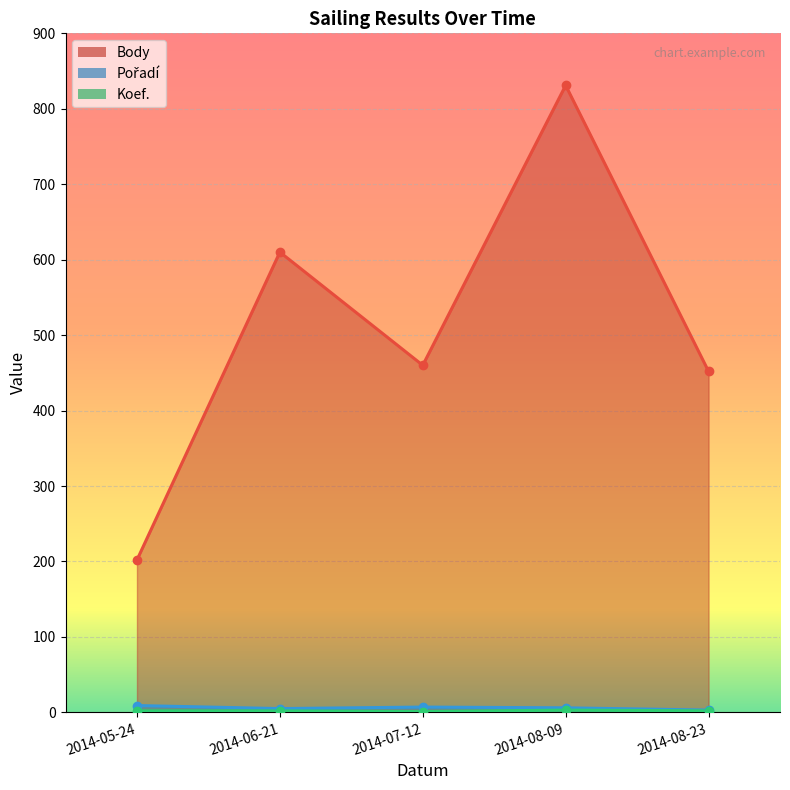

At how many categories does at least one series exceed 8?

5